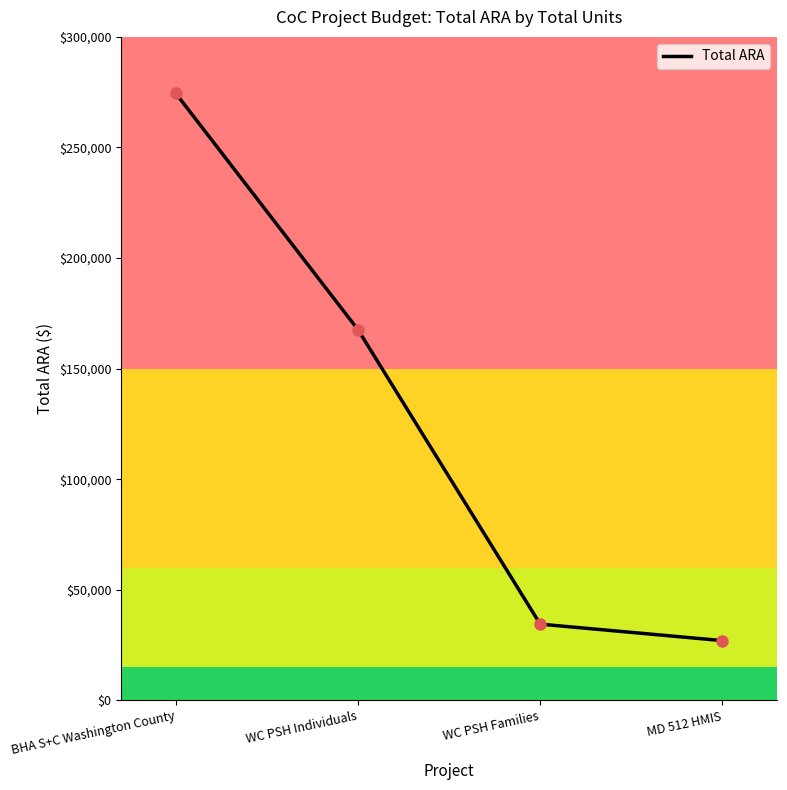

Read the value at WC PSH Individuals, to the nearest 50.

167600